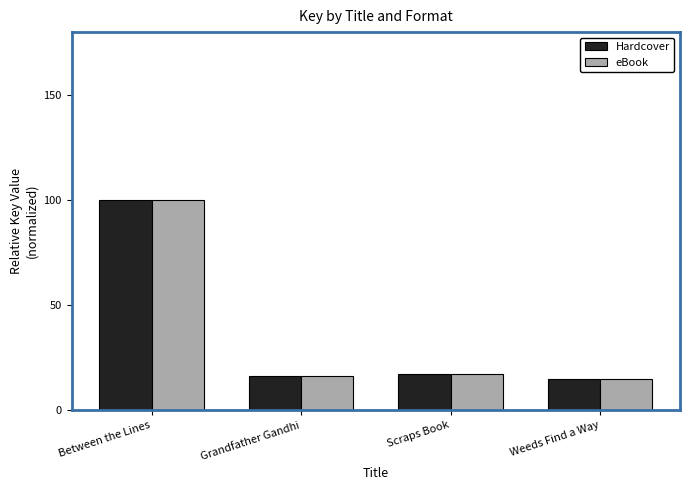

What is the approximate value of Hardcover at Between the Lines?

100.0